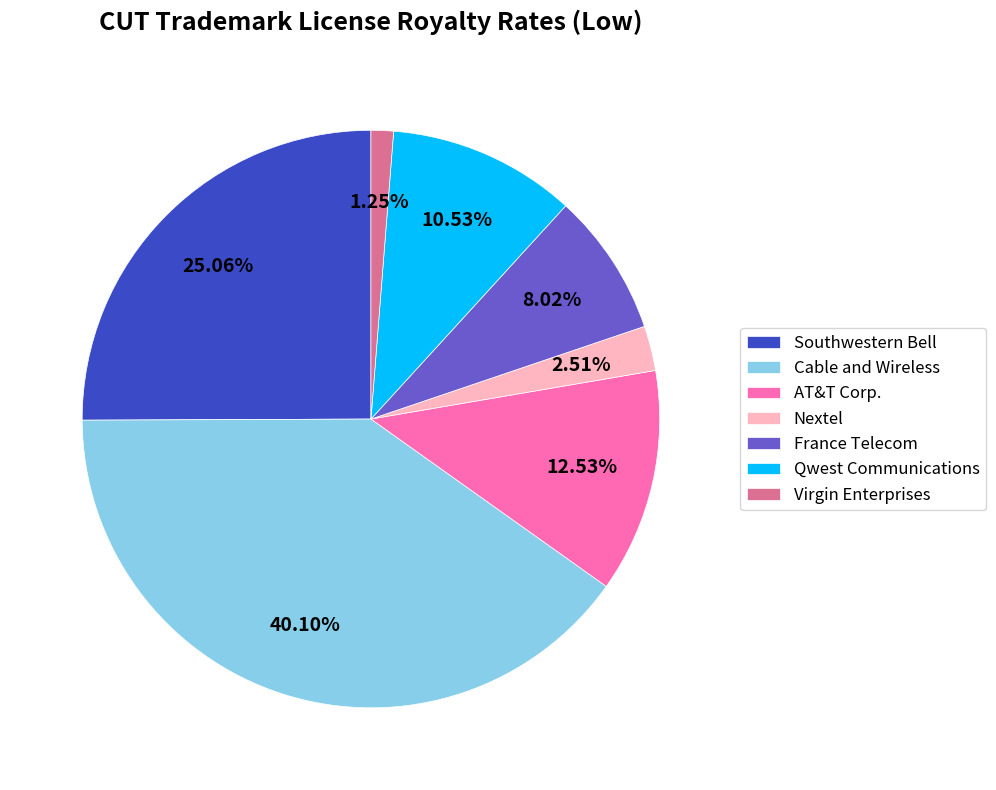

To the nearest percent, what is the combined percentage of Virgin Enterprises and Cable and Wireless?

41%